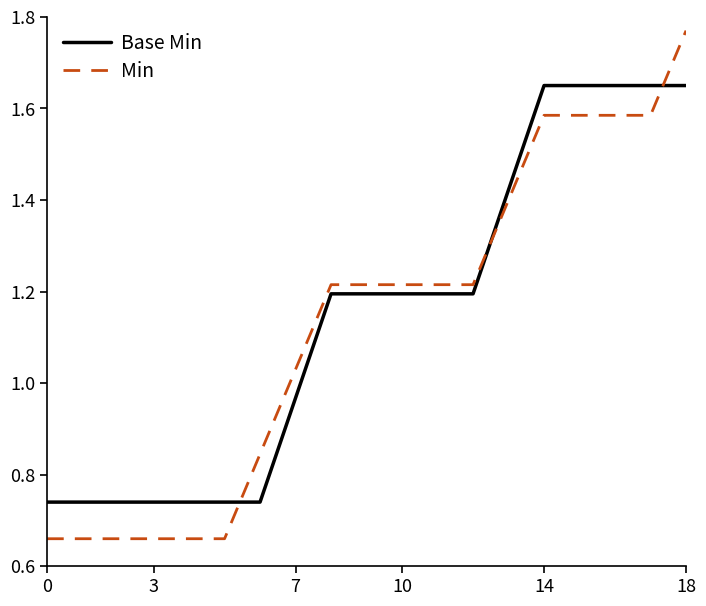

Rank the series by their average value, from lowest to highest.

Min, Base Min